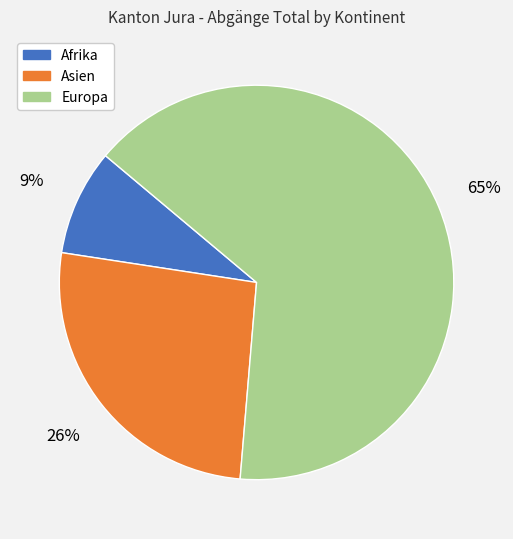

Count the number of slices in the pie.

3